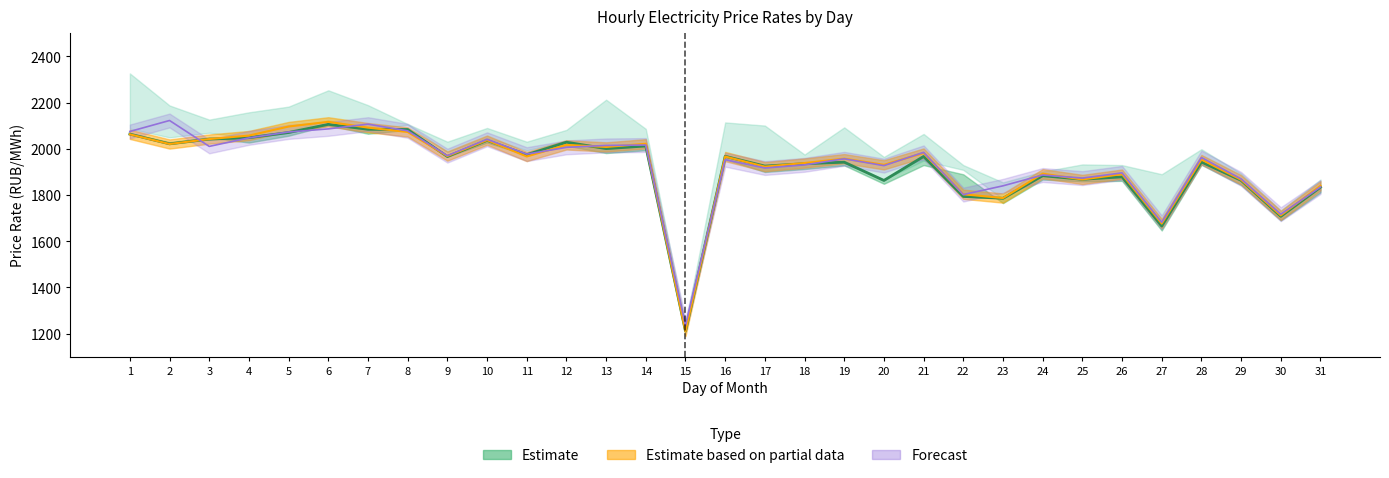

Between 31 and 14, which is larger?

14